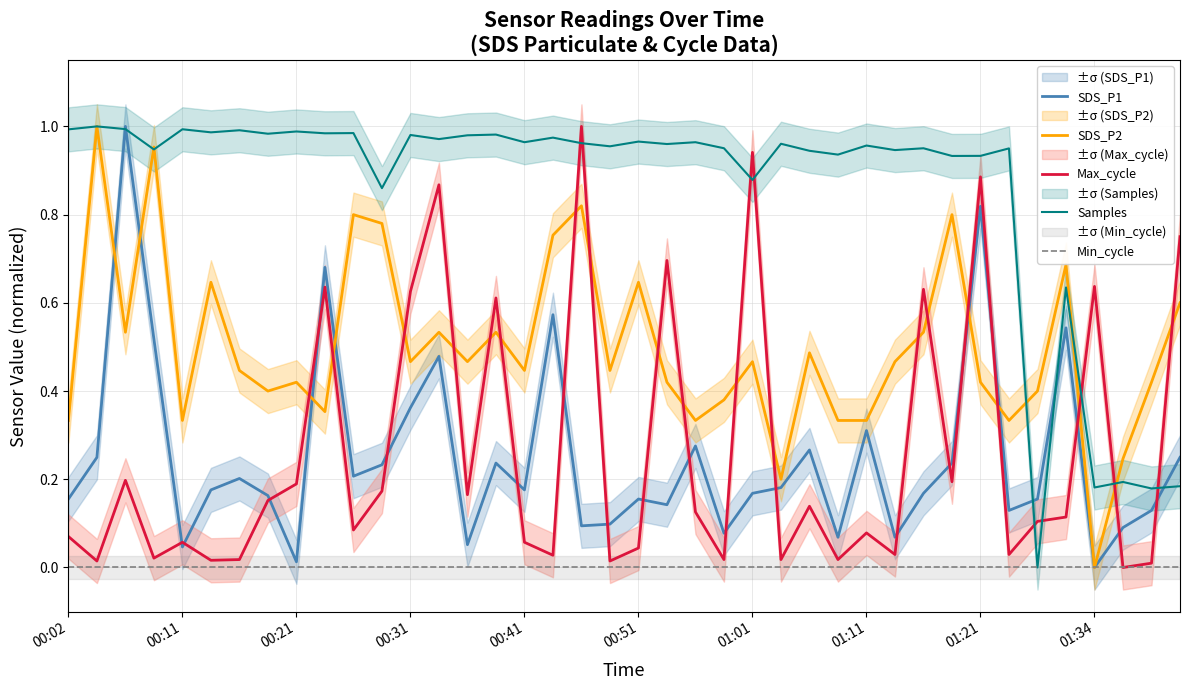

The value of SDS_P2 at 13 is 0.9. True or false?

False